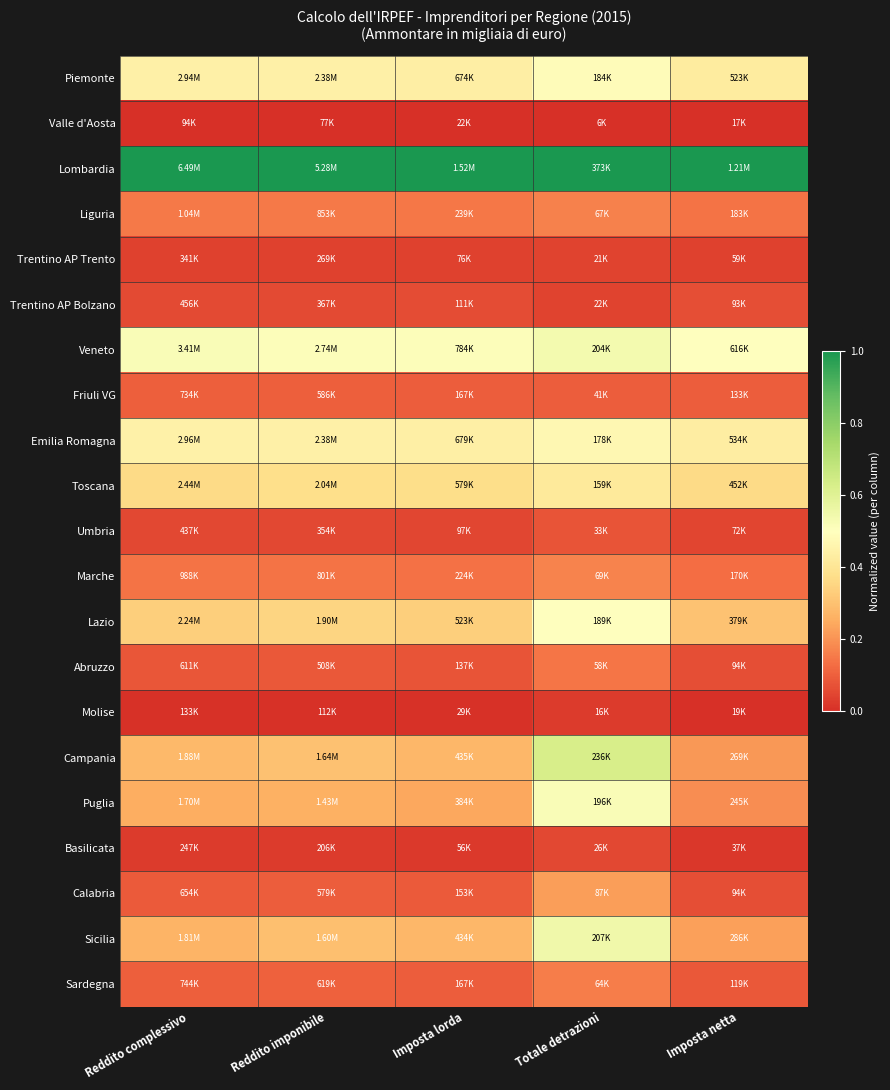

At which category is the sum across all series the highest?

Totale detrazioni